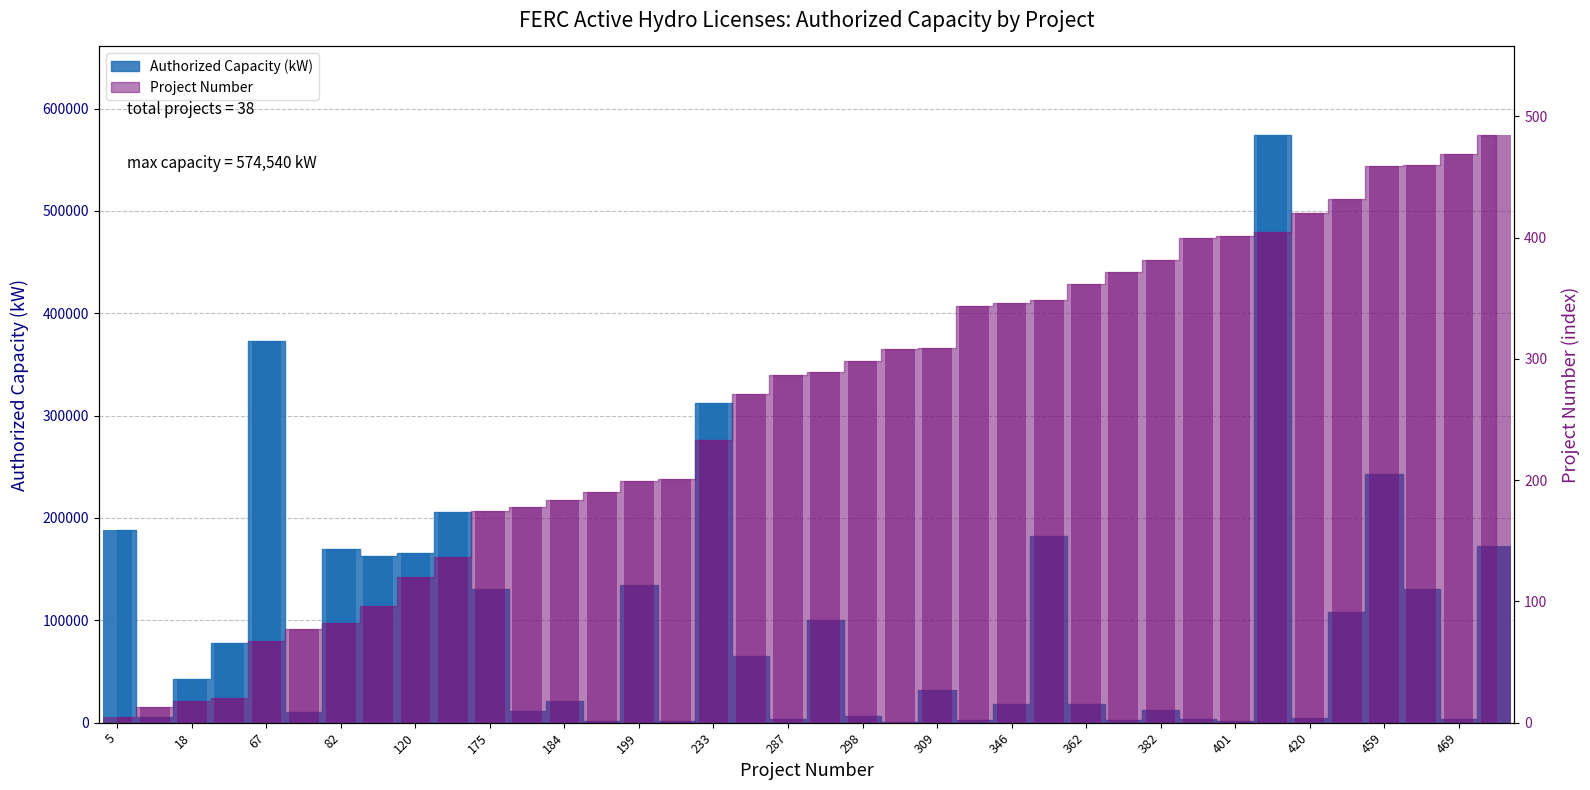

What is the maximum value shown in the chart?

574540